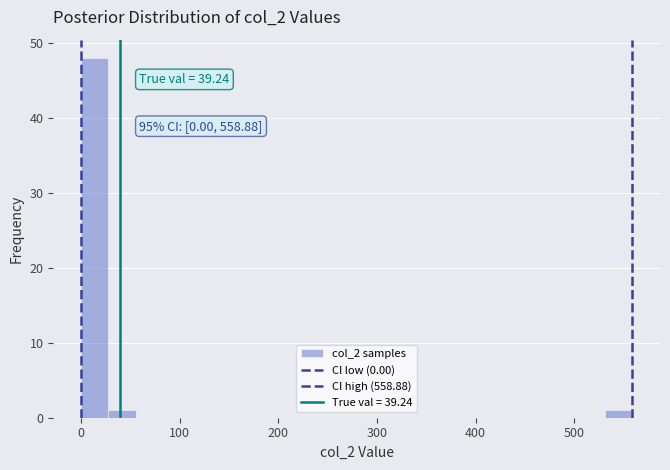

Around what value on the x-axis is the tallest bar? Give the approximate position of its centre, as read against the axis.

10